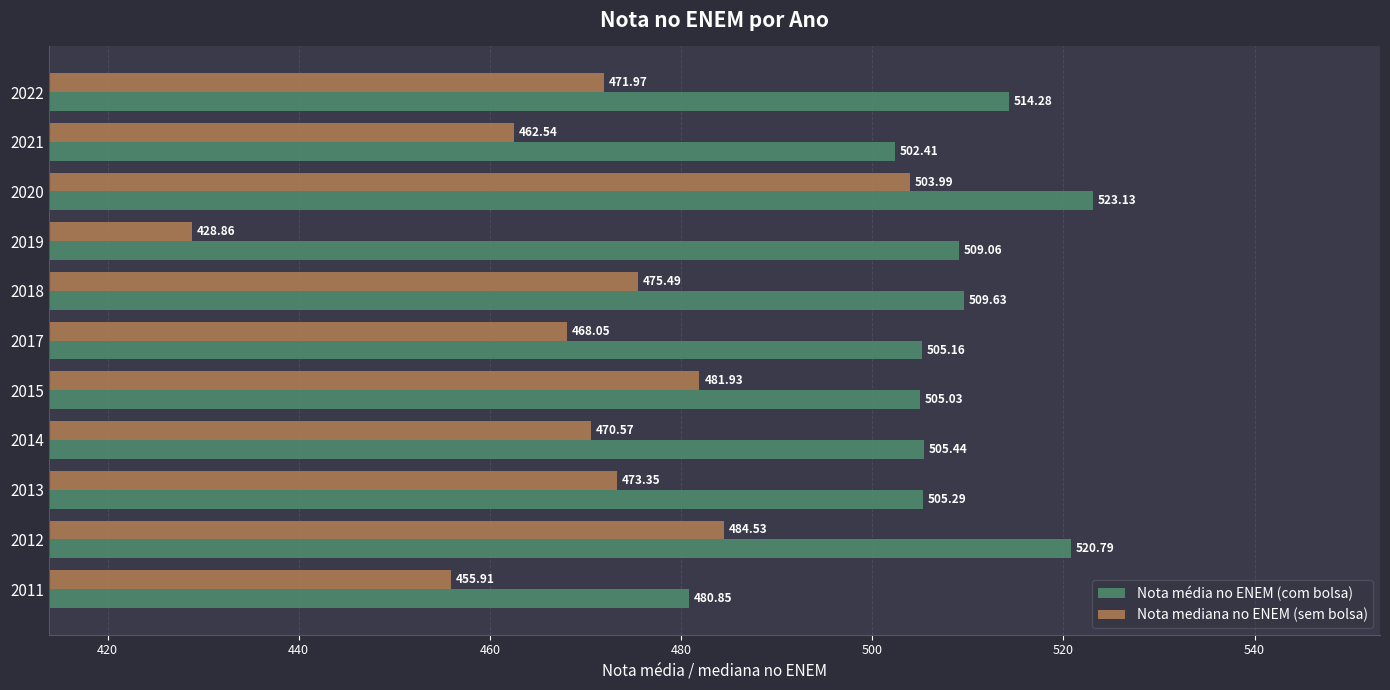

List the labels in order of Nota média no ENEM (com bolsa) value, smallest first.

2011, 2021, 2015, 2017, 2013, 2014, 2019, 2018, 2022, 2012, 2020